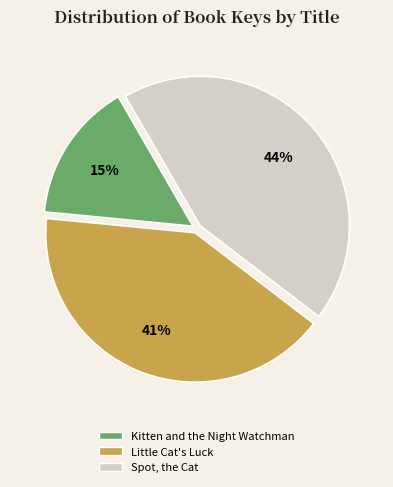

True or false: Kitten and the Night Watchman accounts for 15% of the total.

True